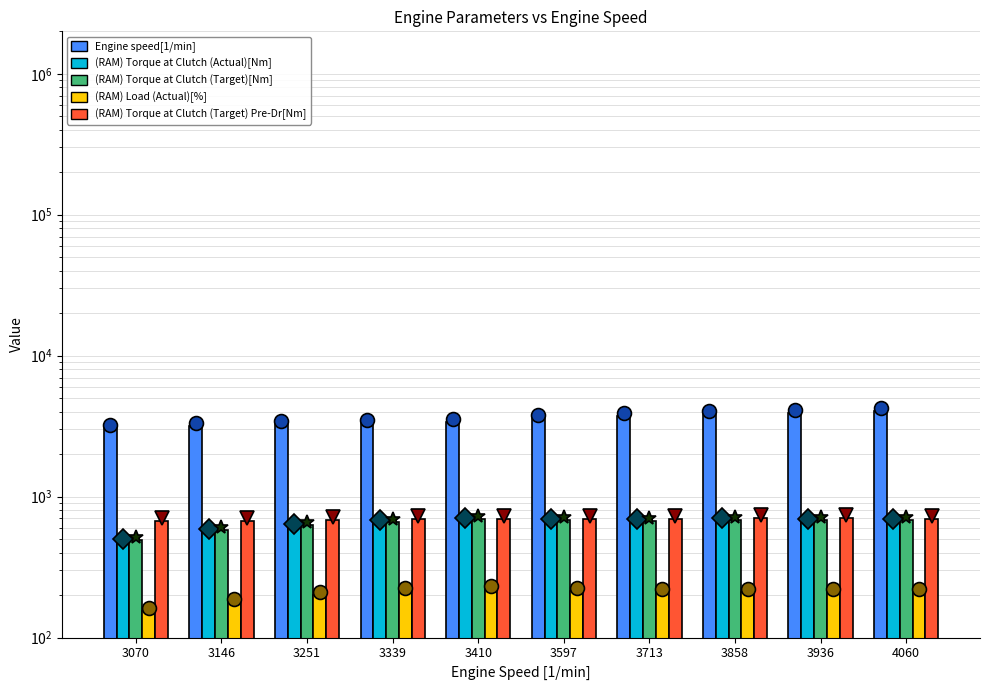

What is the total value across all series at 3146?

5141.6